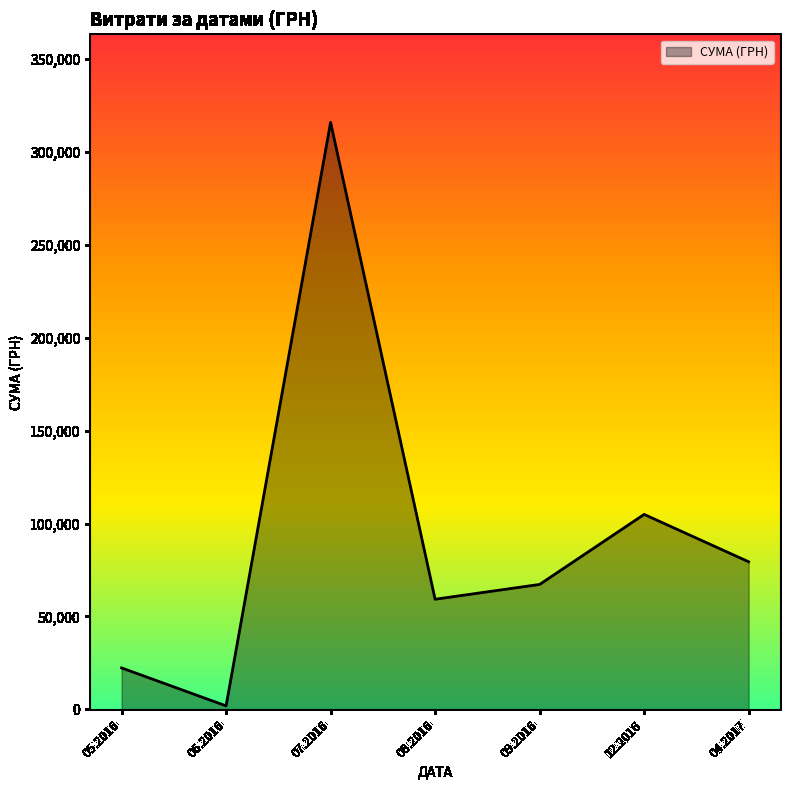

What is the average value?

92974.5